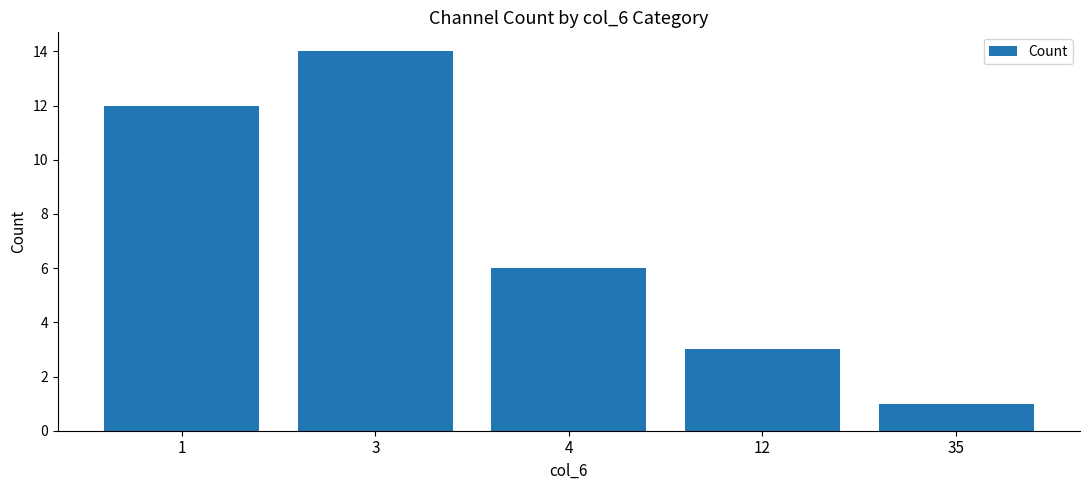

What is the value of the 2nd bar from the left?

14